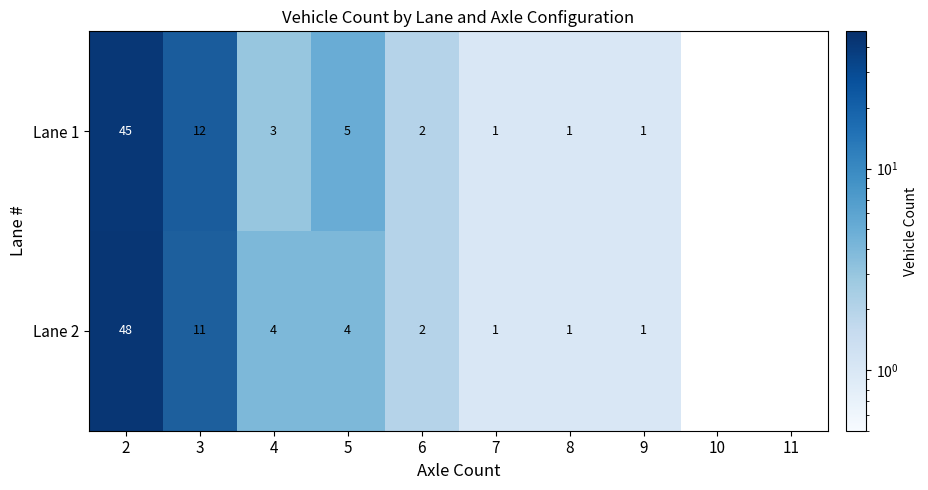

Which has a higher value, 11 or 9?

9